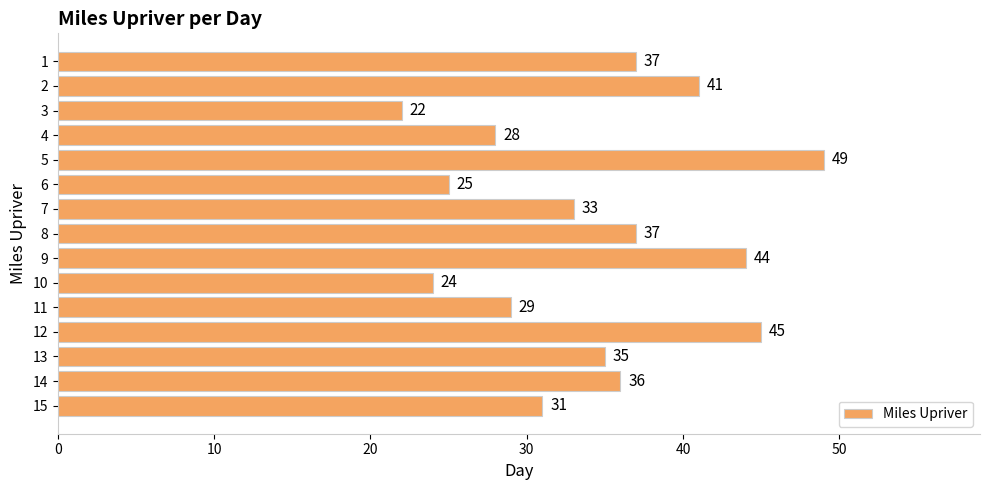

What is the value of the 9th bar from the top?

44